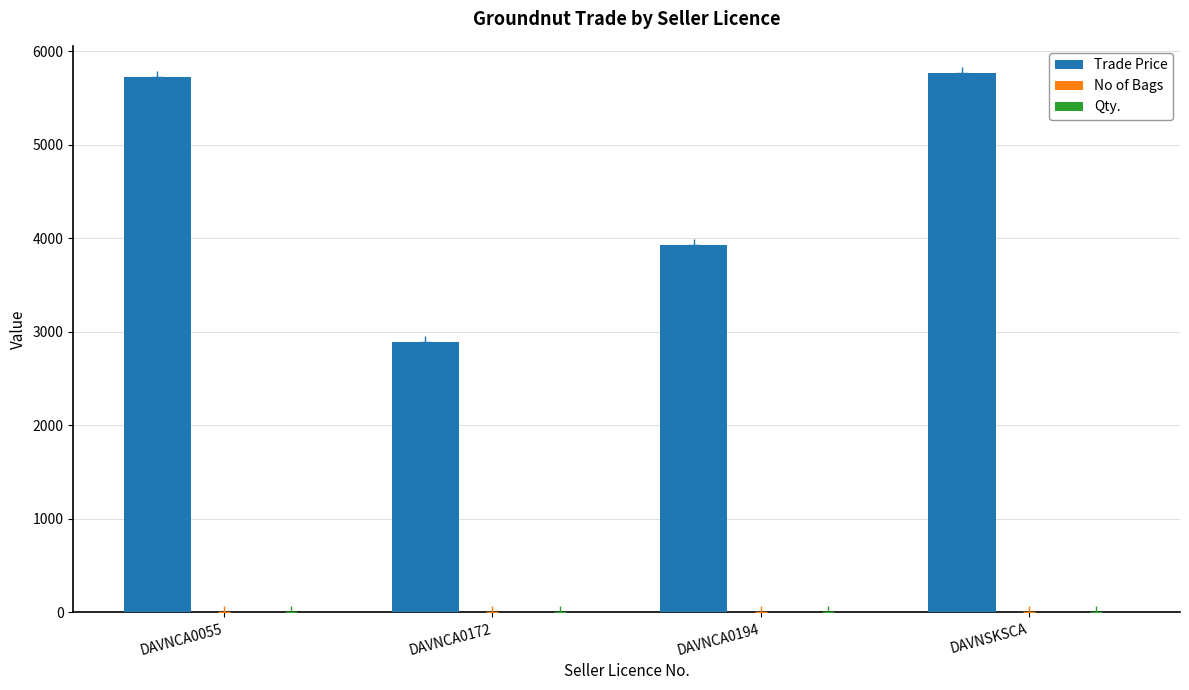

What is the sum of all Trade Price values?

18315.0